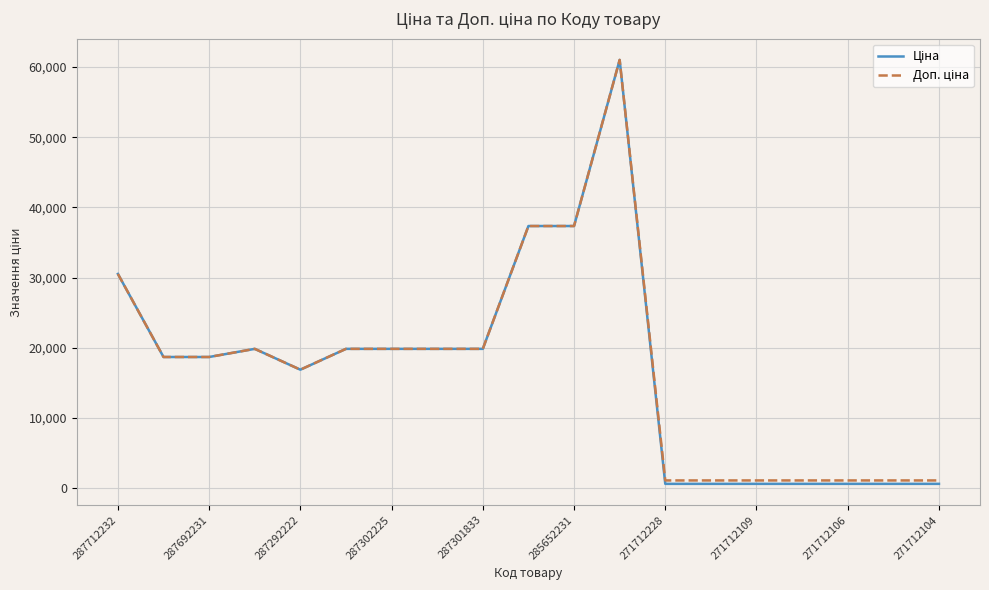

What is the greatest value displayed?

61024.7